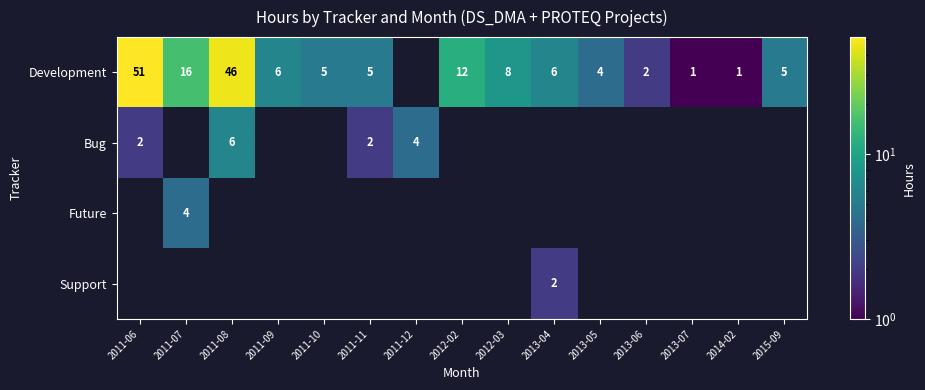

What is the sum of the Development values at 2011-06 and 2011-07?

67